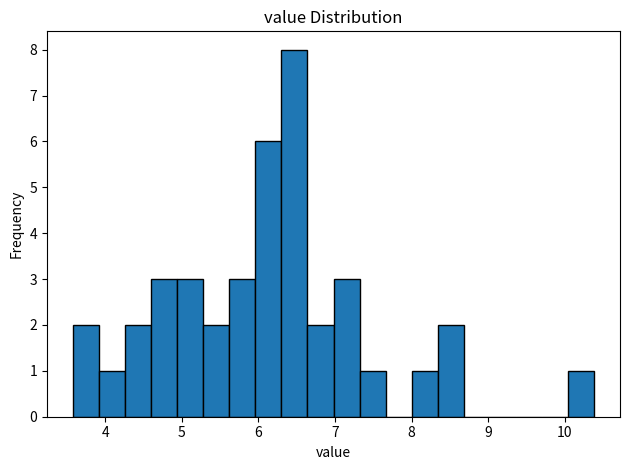

Read against the x-axis, roughly where is the centre of the tallest bar?

6.5